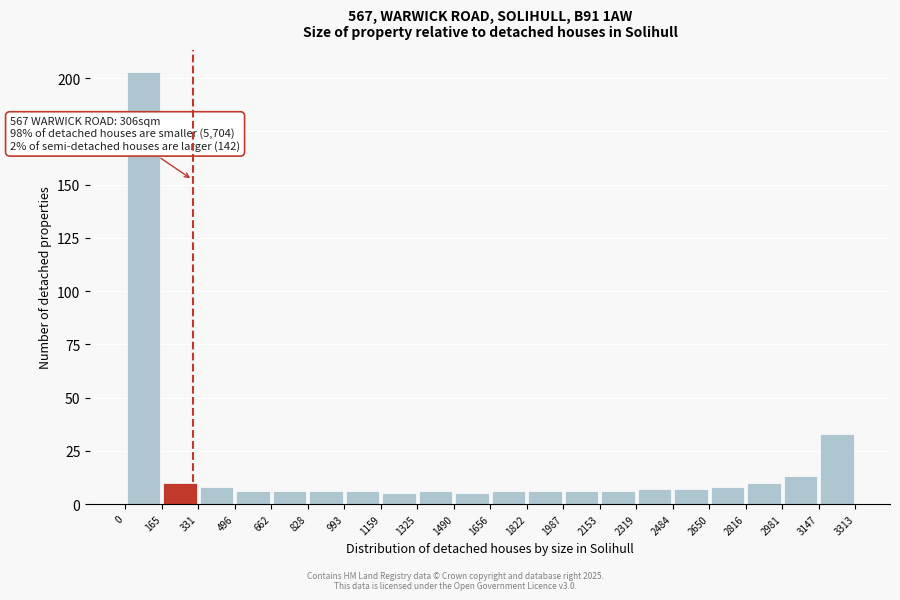

Over which range of the x-axis is the bar tallest?

0 to 165